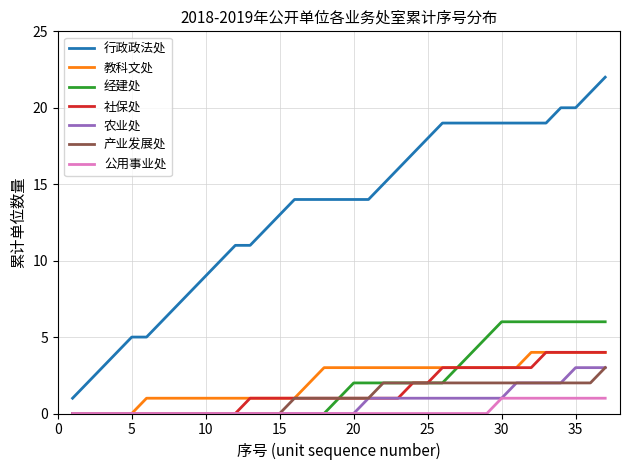

What is the difference between the second highest and minimum values in the 行政政法处 series?

20